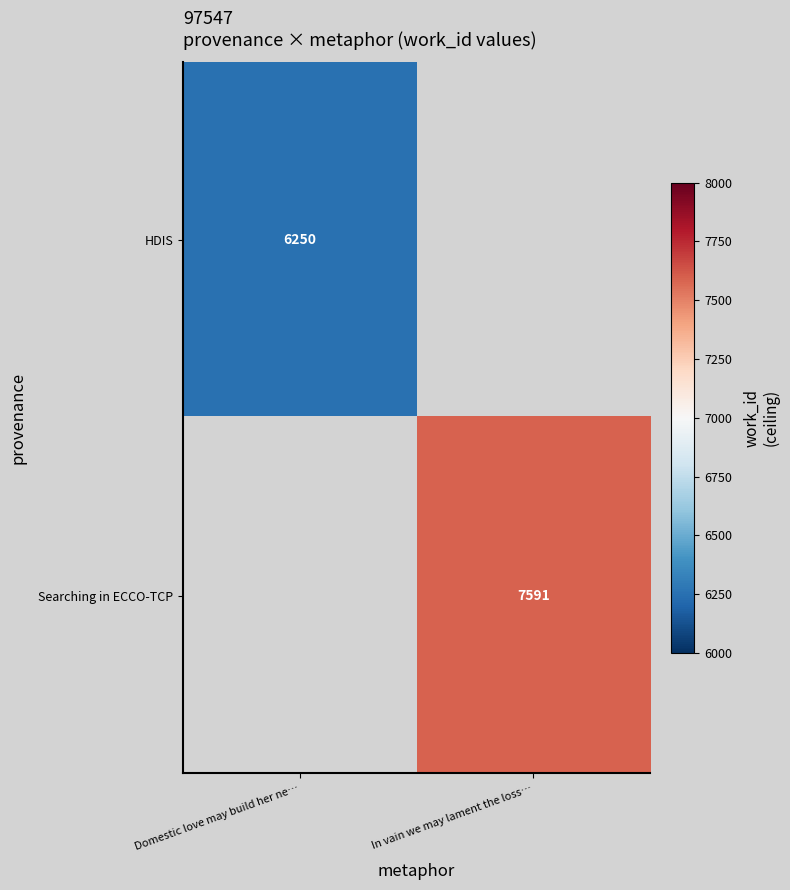

True or false: Searching in ECCO-TCP has a value of 2374 at In vain we may lament the loss….

False